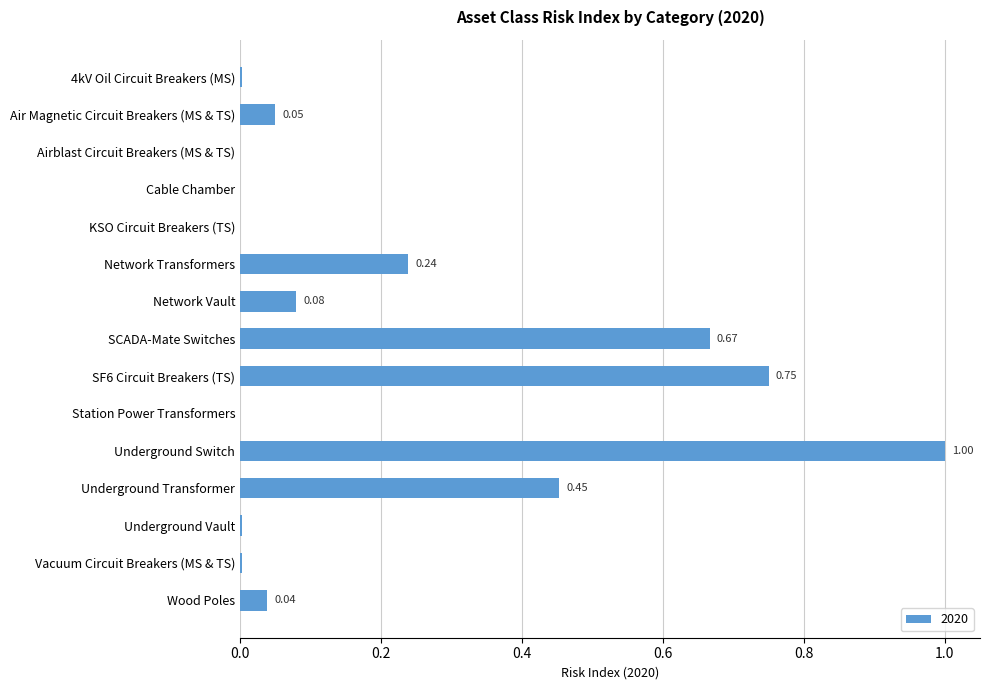

Does the chart contain stacked bars?

No